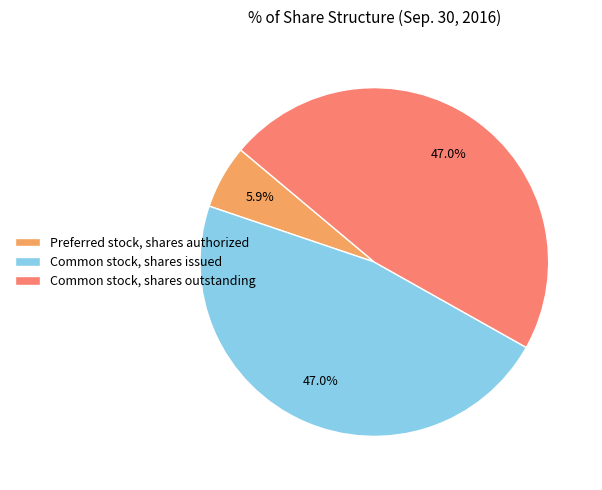

To the nearest percent, what is the combined percentage of Common stock, shares issued and Common stock, shares outstanding?

94%